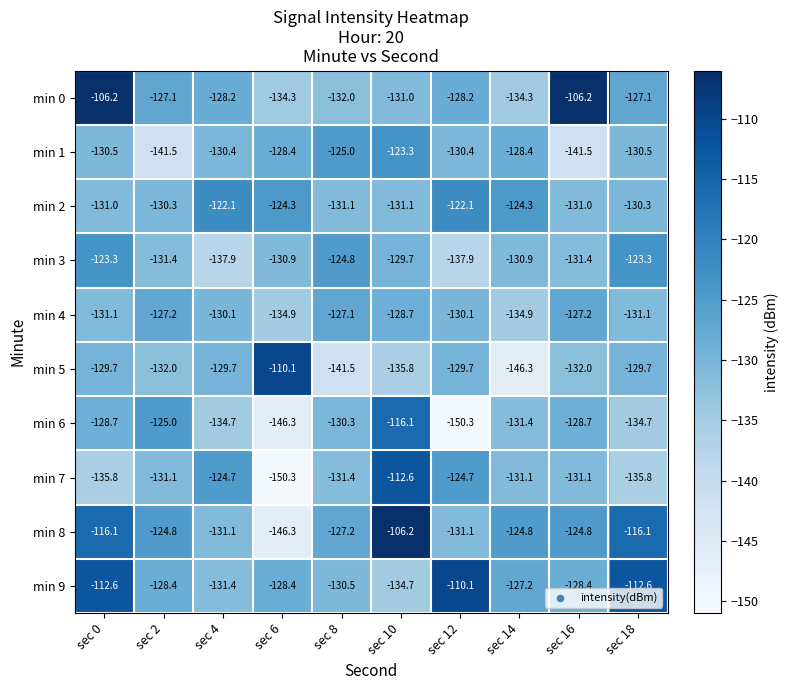

What is the spread (max minus min) of values at sec 6?

40.2